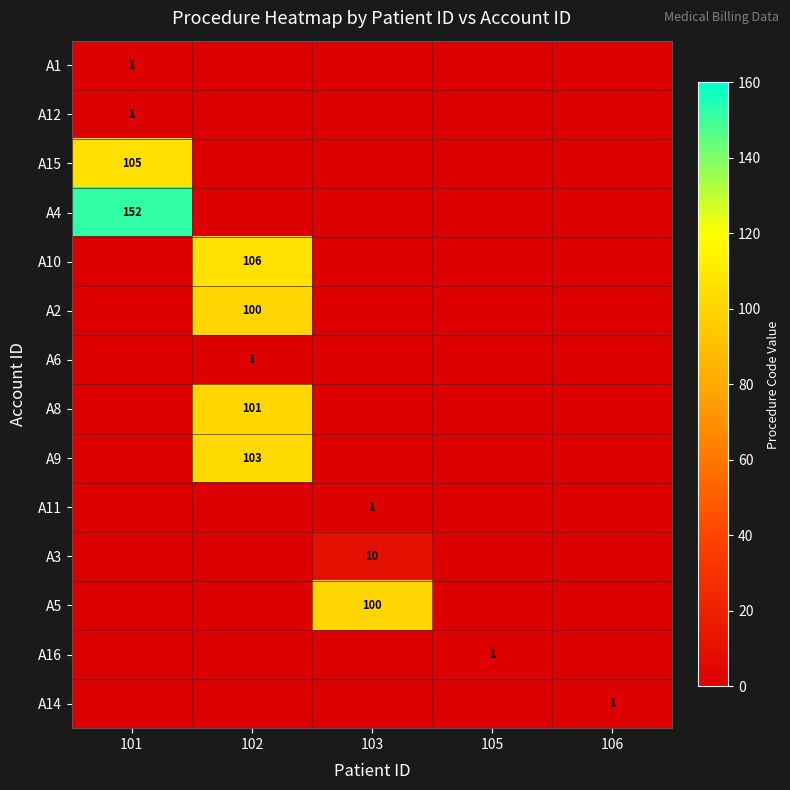

The A15 series shows 43 at 101. True or false?

False